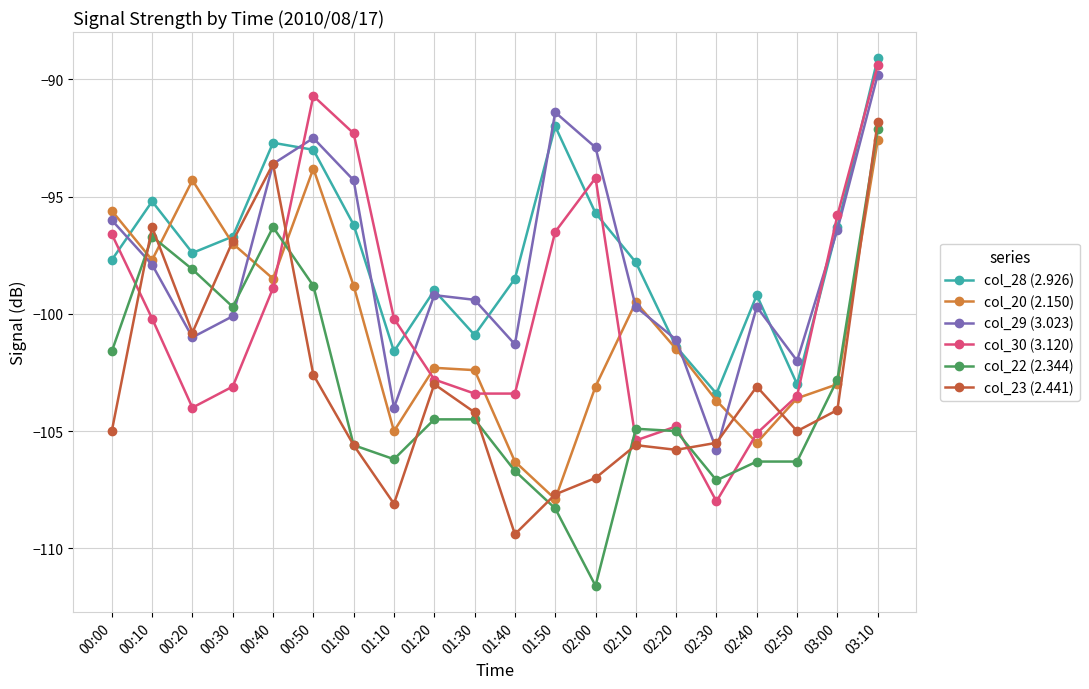

What is the sum of all col_22 (2.344) values?

-2063.1